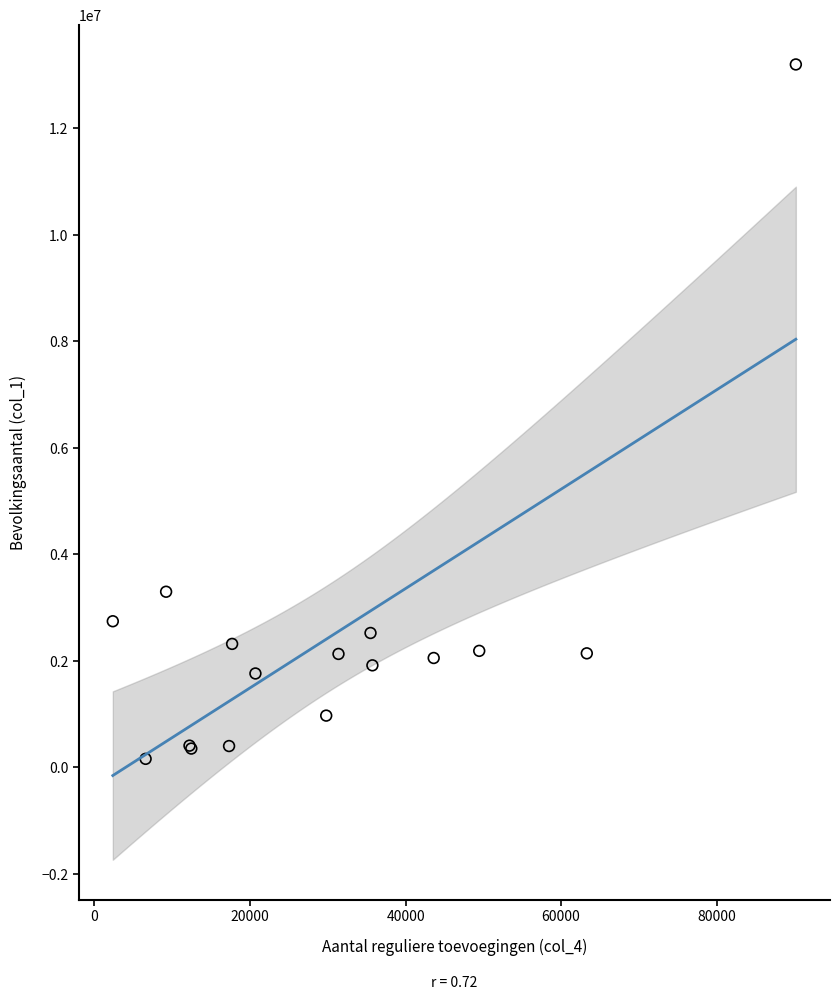

What Y value in the scatter plot is closest to 6680254?

3298477